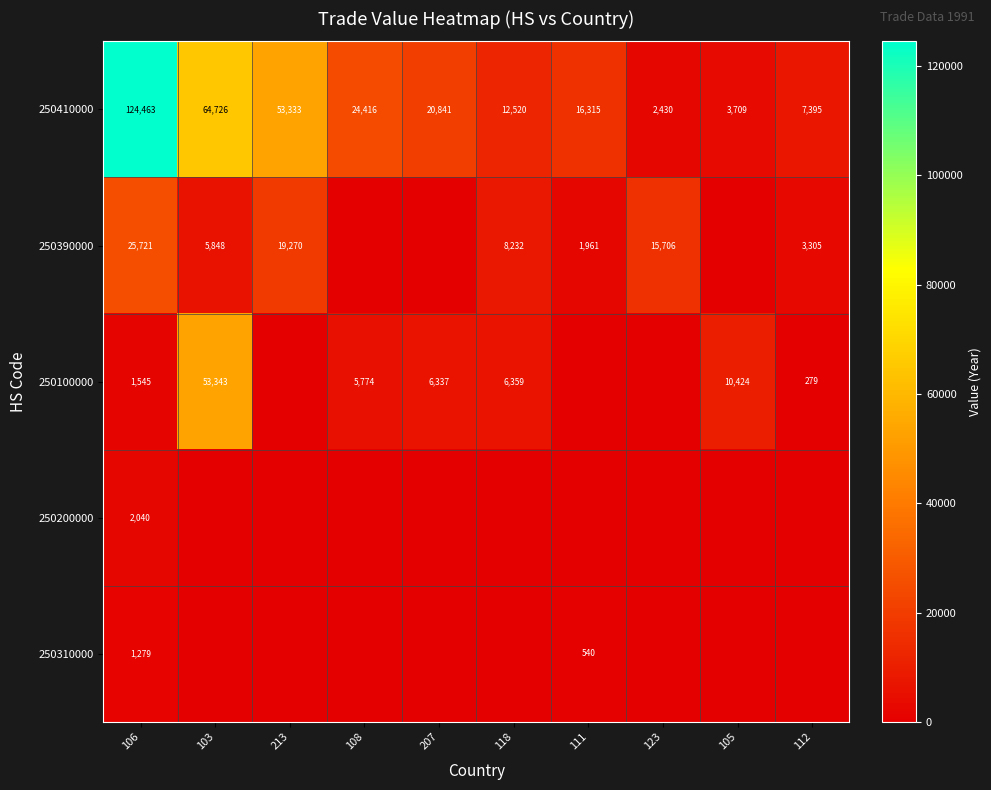

Between 112 and 213, which is larger?

213